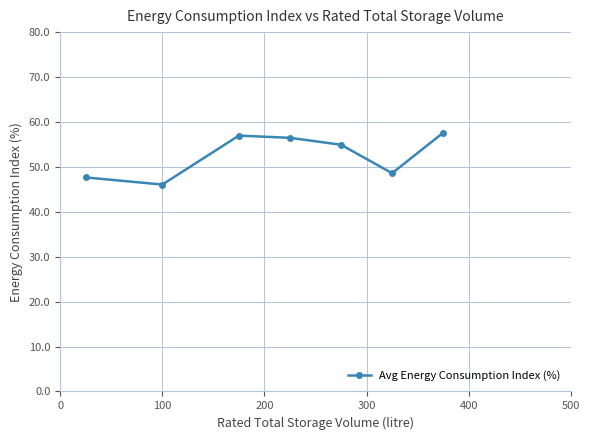

What is the maximum value shown in the chart?

57.6